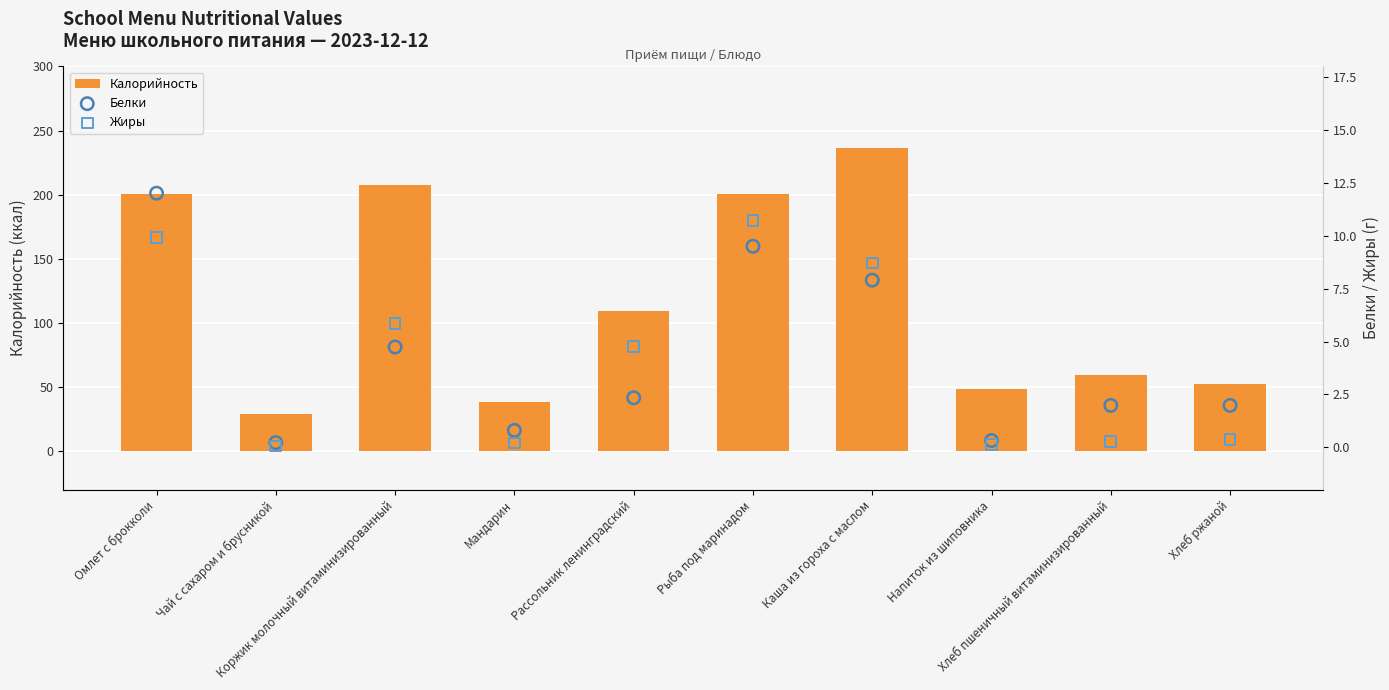

Is the value of Жиры at Коржик молочный витаминизированный greater than the value of Белки at Омлет с брокколи?

No